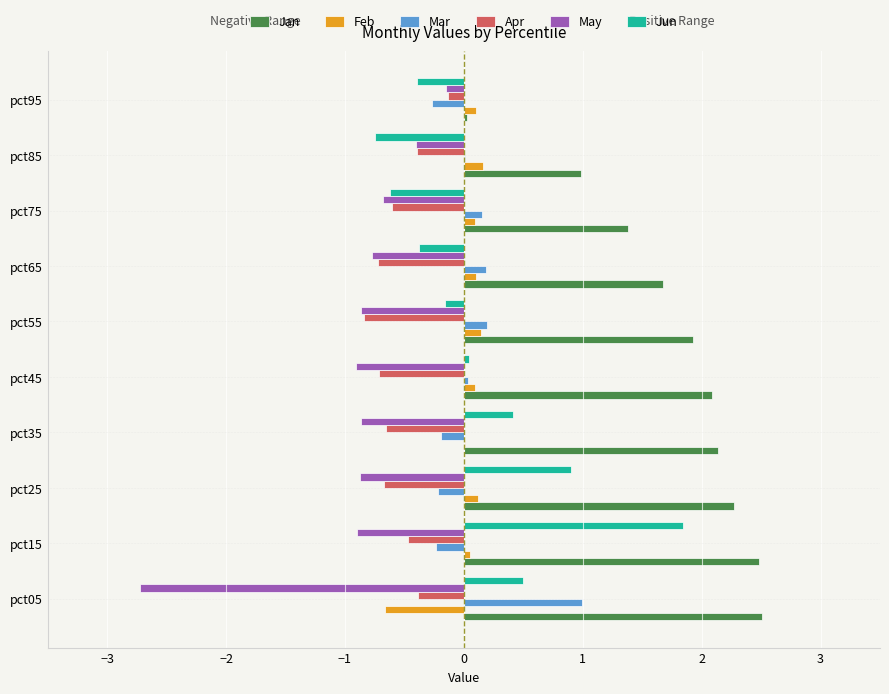

What is the greatest value displayed?

2.5